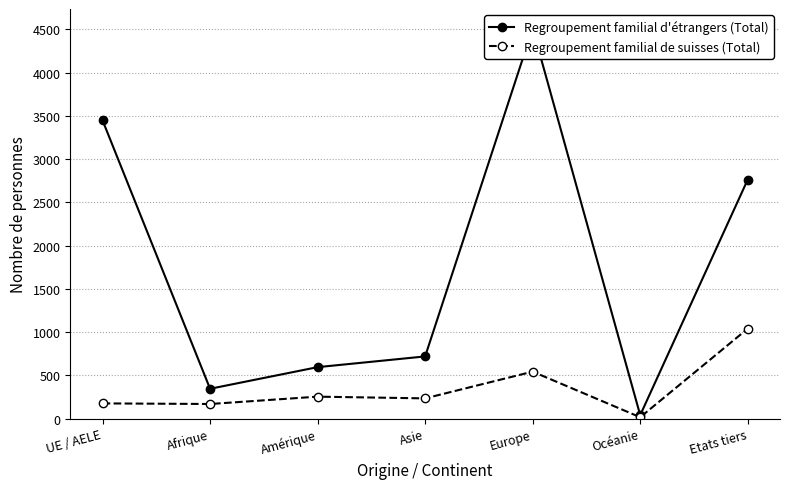

Is it true that Regroupement familial de suisses (Total) equals 244 at Afrique?

False